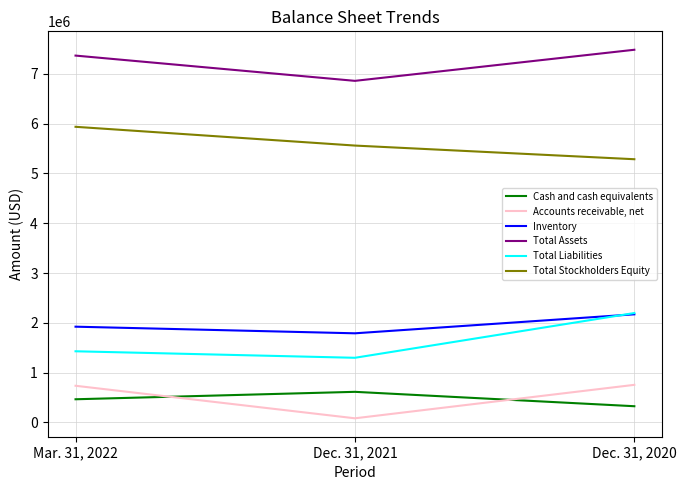

Rank the categories by Total Liabilities value from highest to lowest.

Dec. 31, 2020, Mar. 31, 2022, Dec. 31, 2021